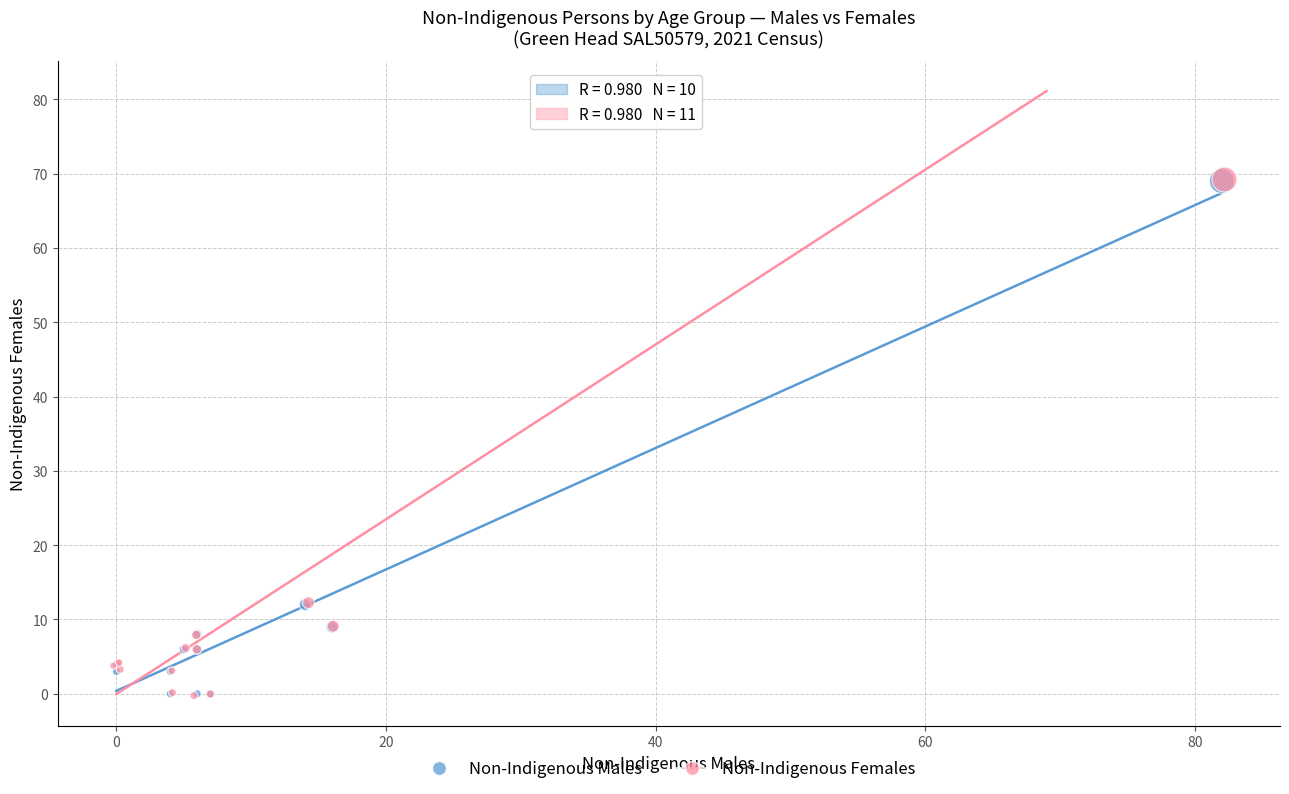

Which series has the largest Y range (max minus min)?

Non-Indigenous Females